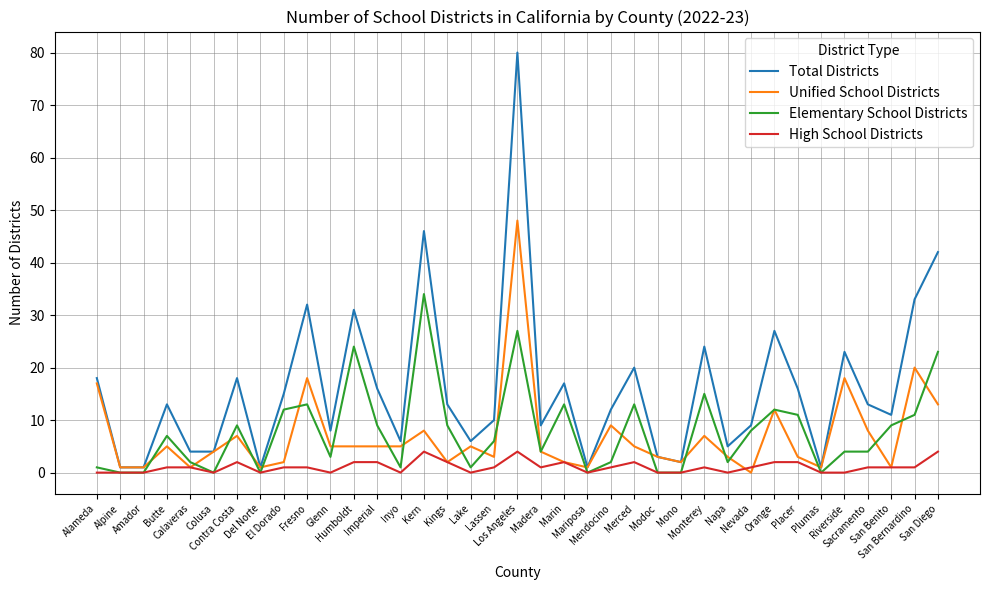

What position from the right is Marin?

17